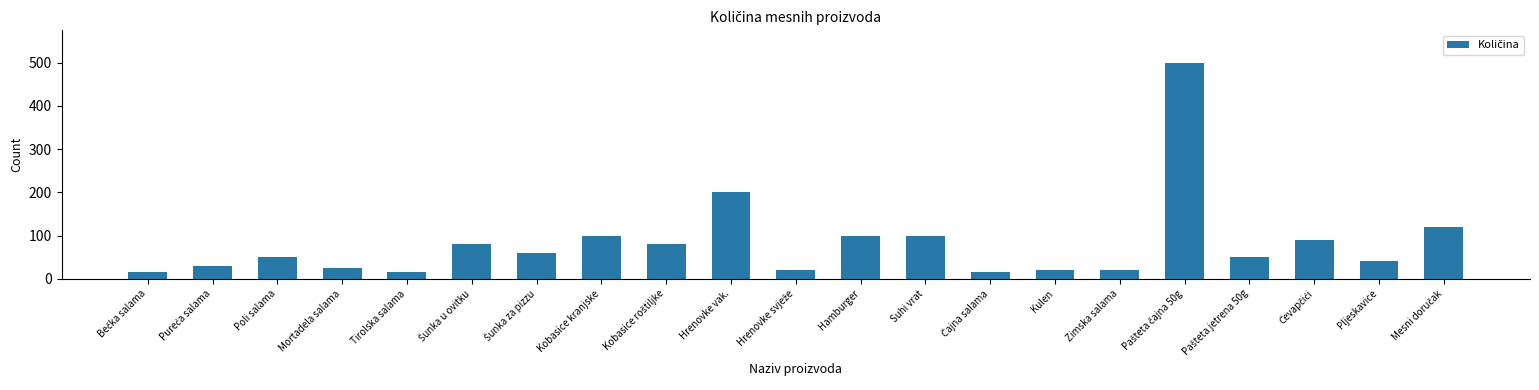

How many bars are there in total?

21